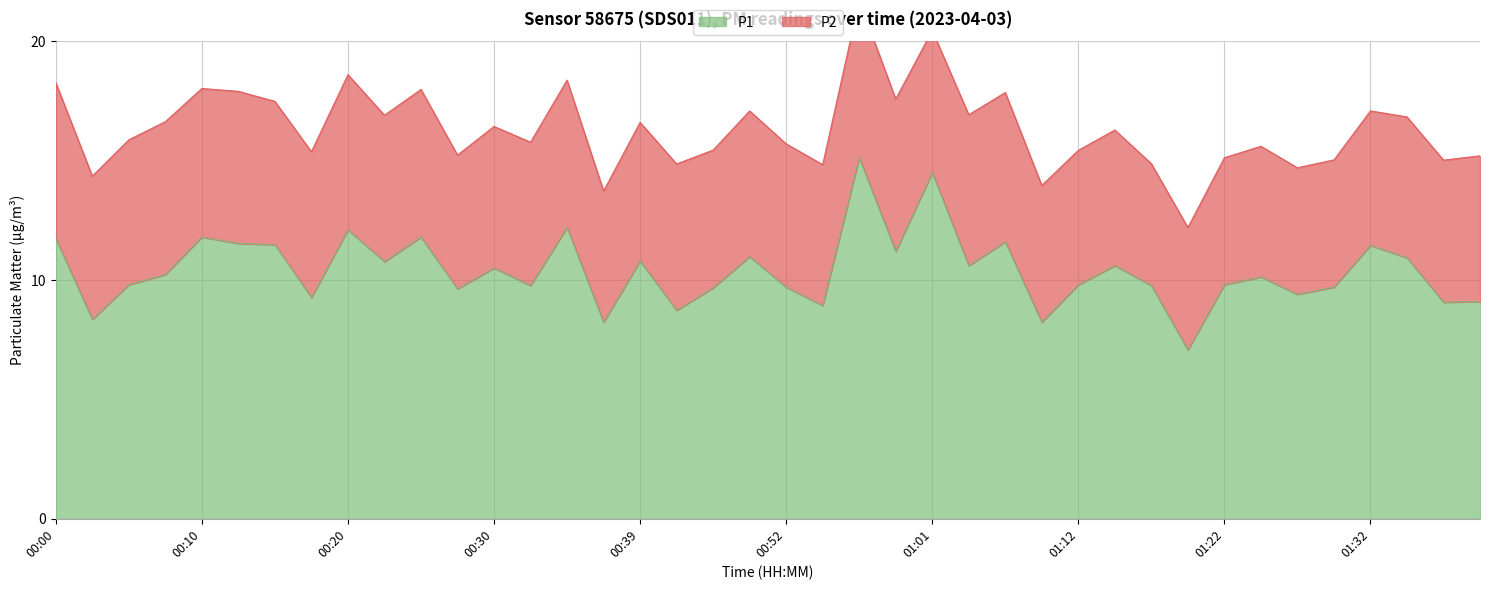

Where is the first local maximum?

00:10